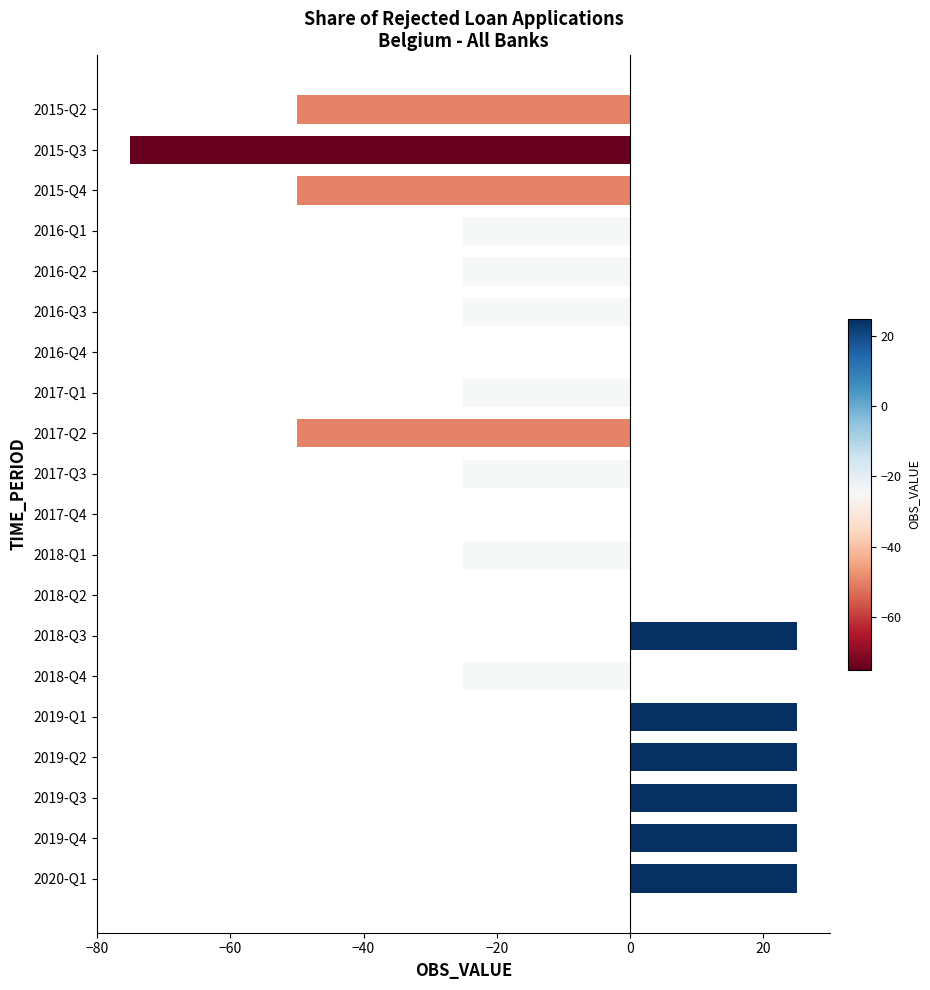

Is it true that the value at 2019-Q3 is 33?

False